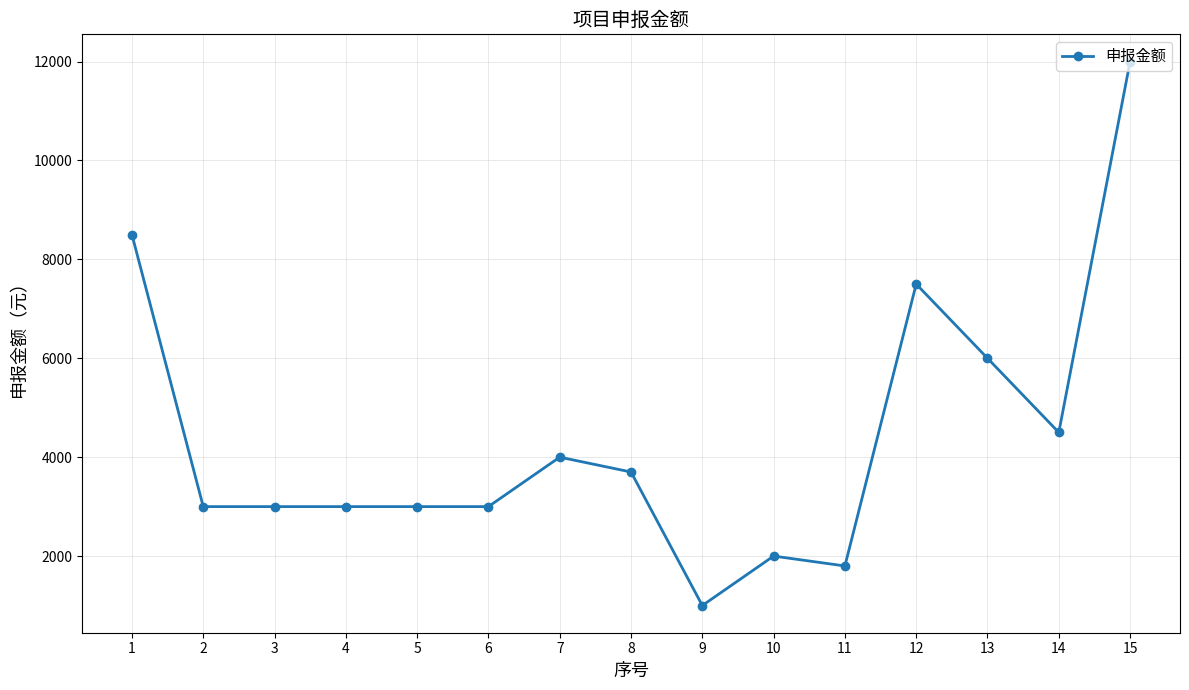

How many values are below 3000?

3